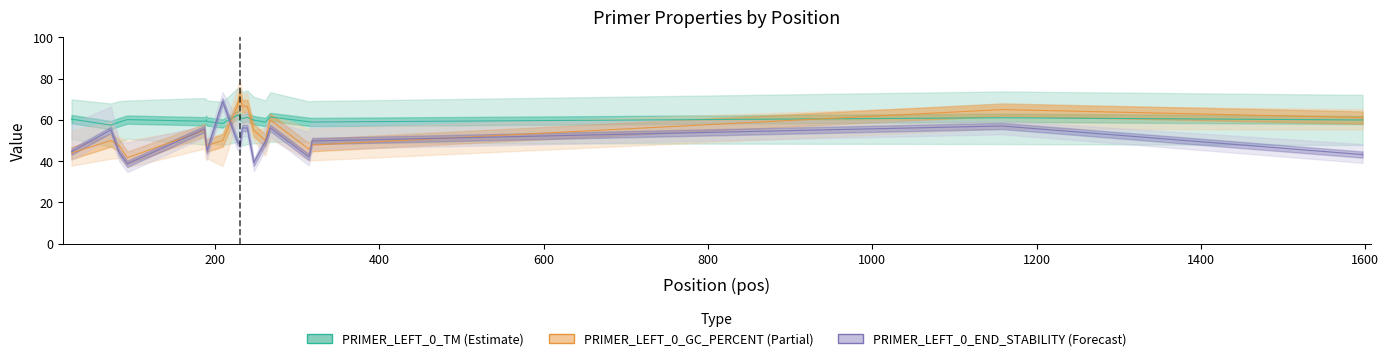

What are all the series names shown in the legend?

PRIMER_LEFT_0_TM, PRIMER_LEFT_0_GC_PERCENT, PRIMER_LEFT_0_END_STABILITY